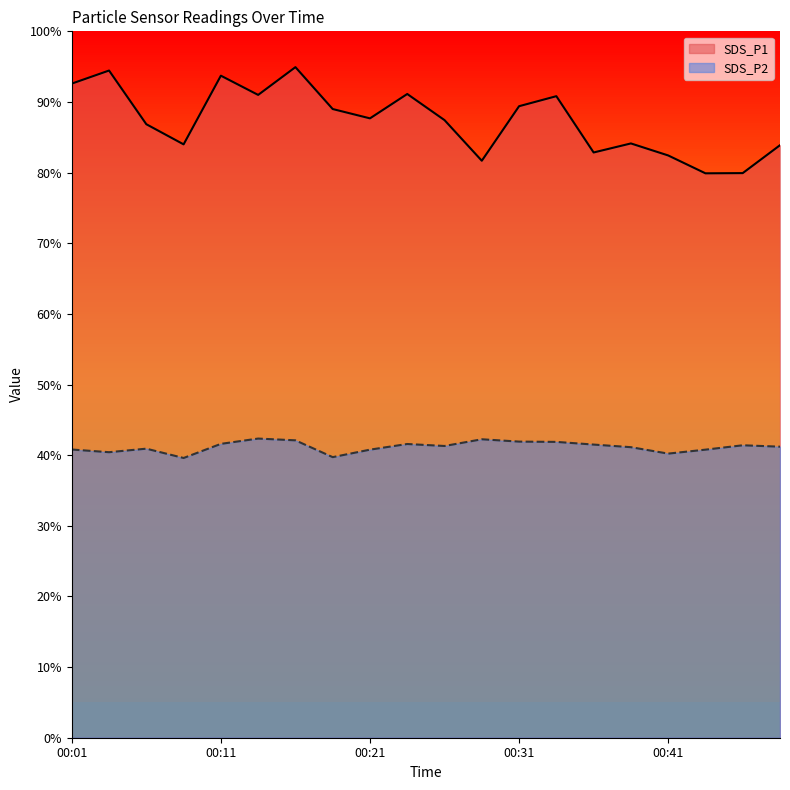

Where is the first local minimum for SDS_P1?

00:08